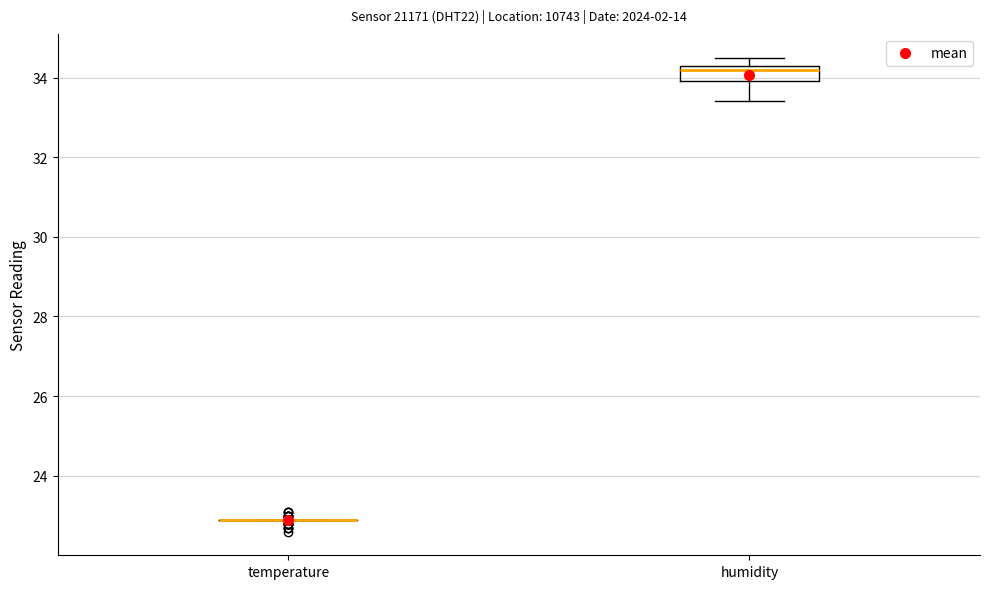

Comparing the boxes themselves (not the whiskers), which one is the tallest?

humidity